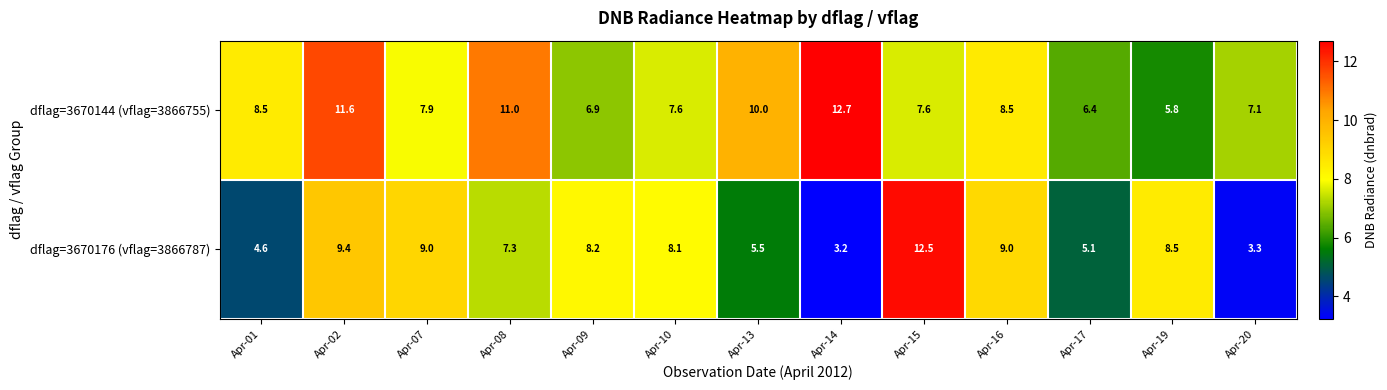

What is the difference between the maximum and minimum values in the dflag=3670176 (vflag=3866787) series?

9.3